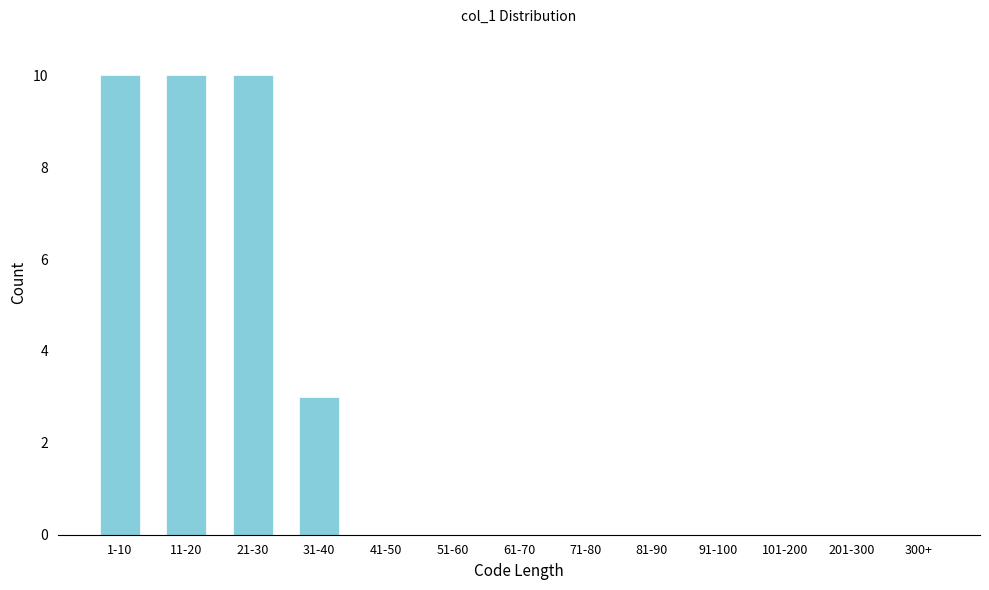

Reading right to left, extract all data points from this chart.

300+=0	201-300=0	101-200=0	91-100=0	81-90=0	71-80=0	61-70=0	51-60=0	41-50=0	31-40=3	21-30=10	11-20=10	1-10=10